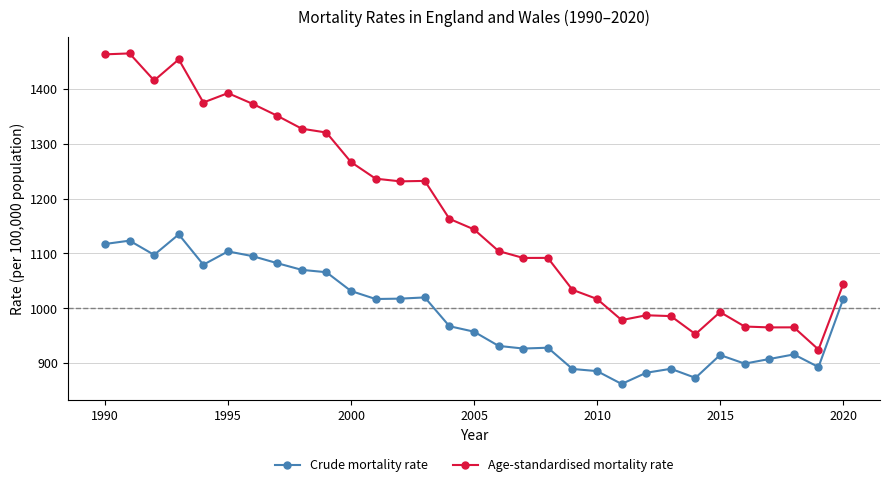

Which series has the largest total across all categories?

Age-standardised mortality rate